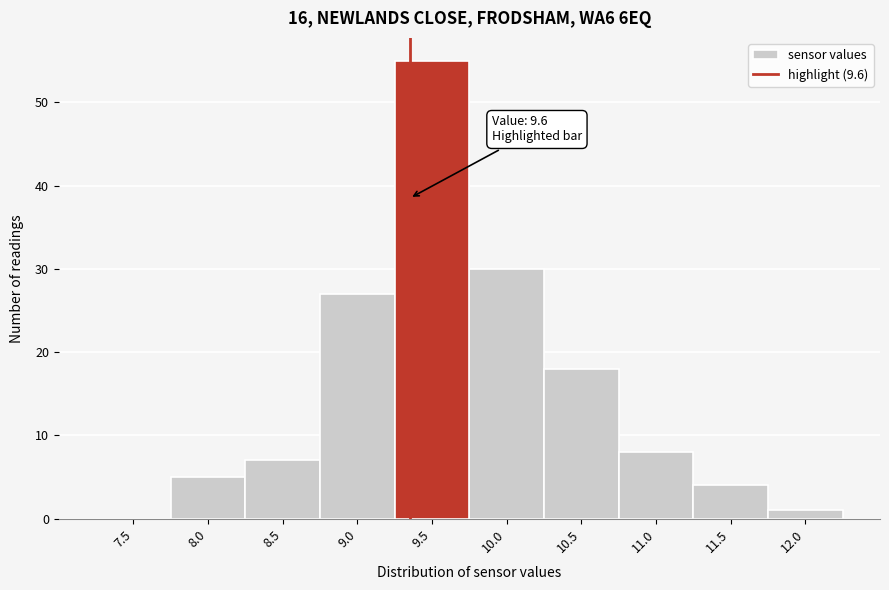

Reading left to right, what are all the values shown in this chart?

7.5=0	8.0=5	8.5=7	9.0=27	9.5=55	10.0=30	10.5=18	11.0=8	11.5=4	12.0=1